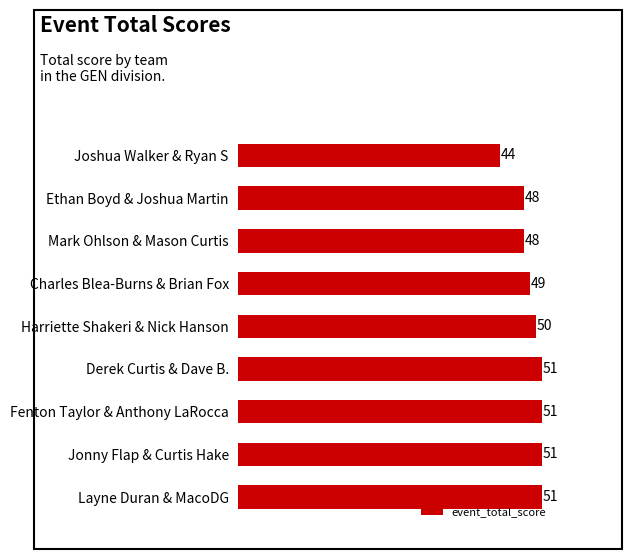

What is the change in value from Mark Ohlson & Mason Curtis to Charles Blea-Burns & Brian Fox?

+1